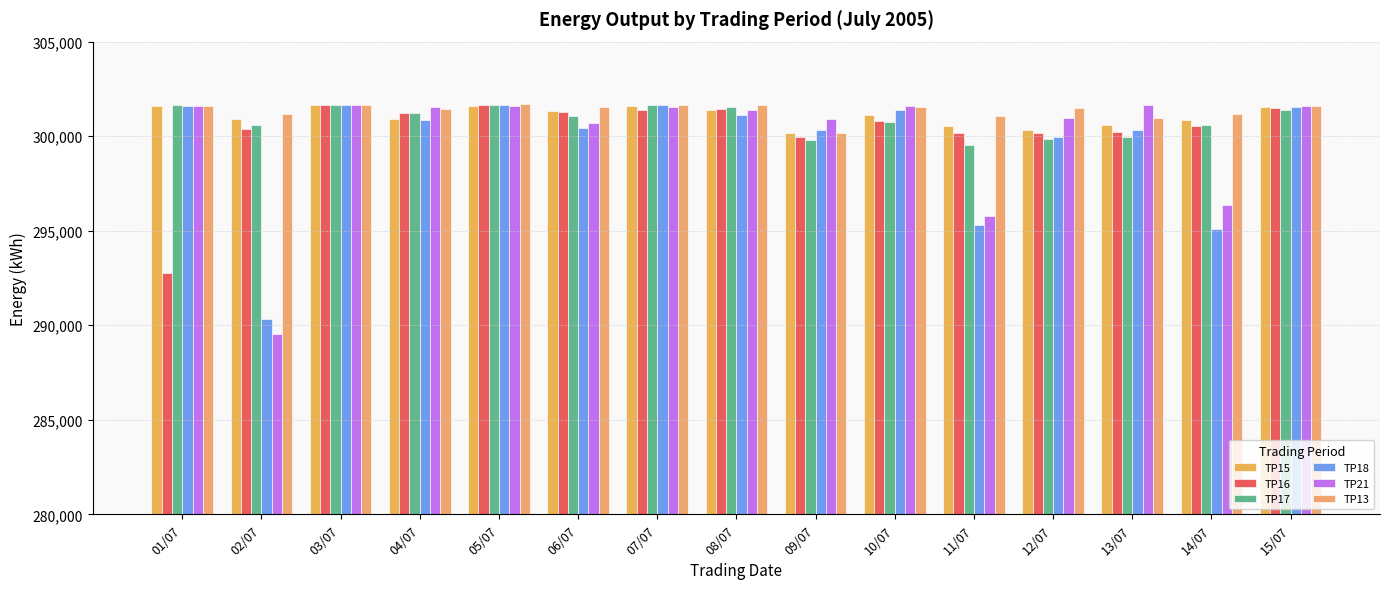

Is it true that TP21 equals 295802 at 11/07?

True